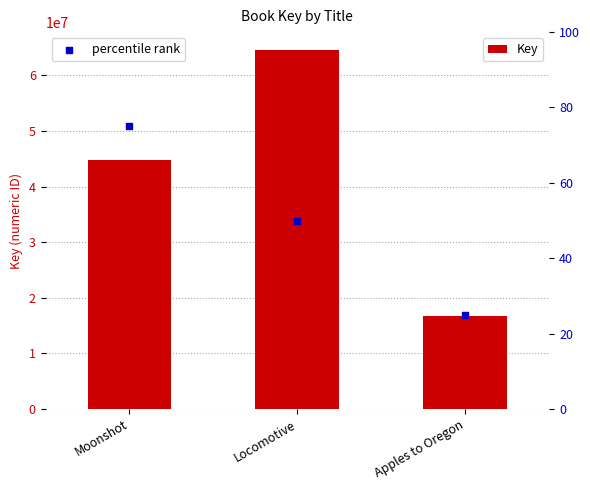

At how many categories does at least one series exceed 89656?

3